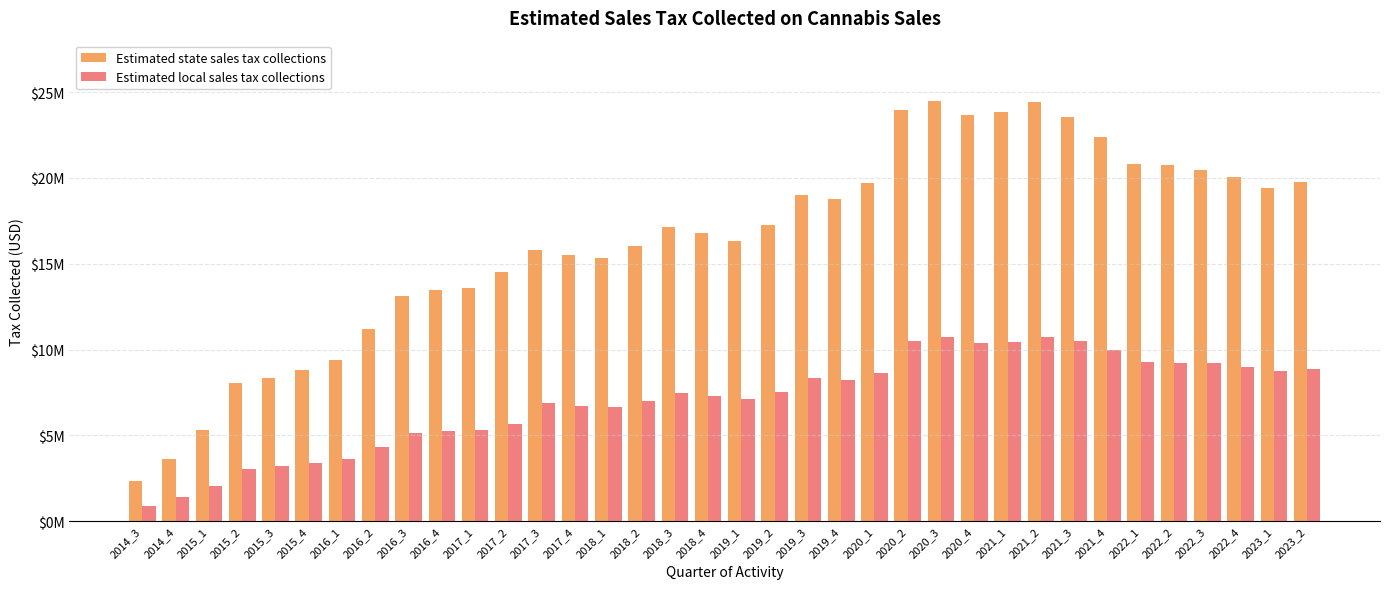

Which series has the largest total across all categories?

Estimated state sales tax collections